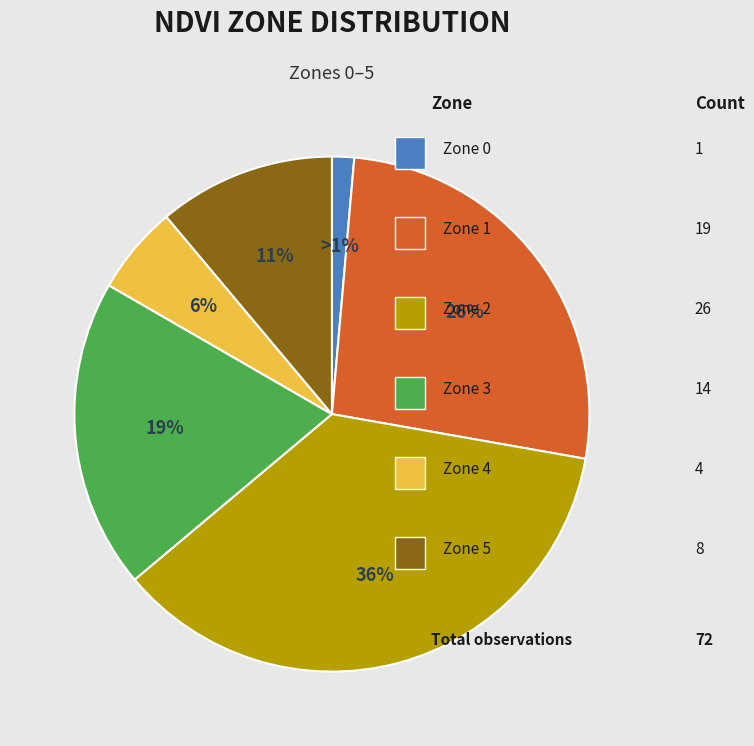

Is there a majority slice in this chart?

No